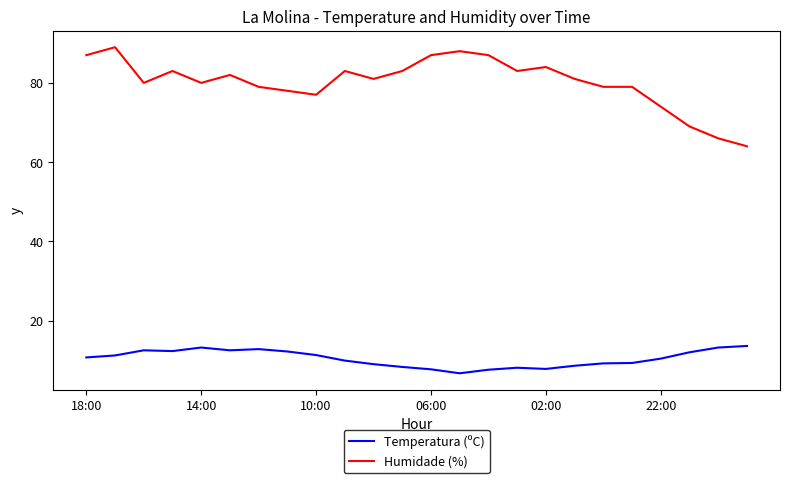

True or false: Humidade (%) and Temperatura (ºC) cross at least once.

False